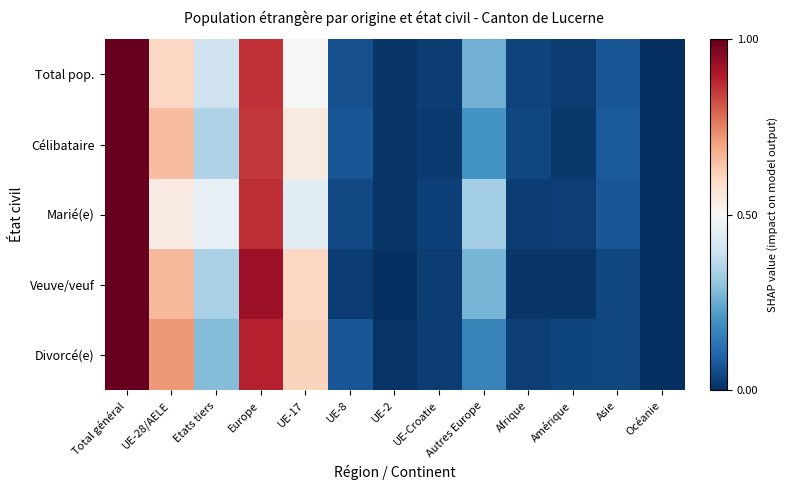

Rank the series at Asie from highest to lowest value.

Célibataire, Total pop., Marié(e), Veuve/veuf, Divorcé(e)